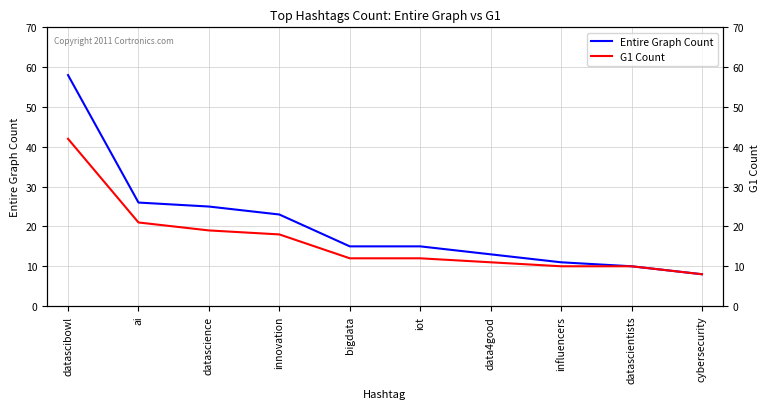

What are all the series names shown in the legend?

Entire Graph Count, G1 Count